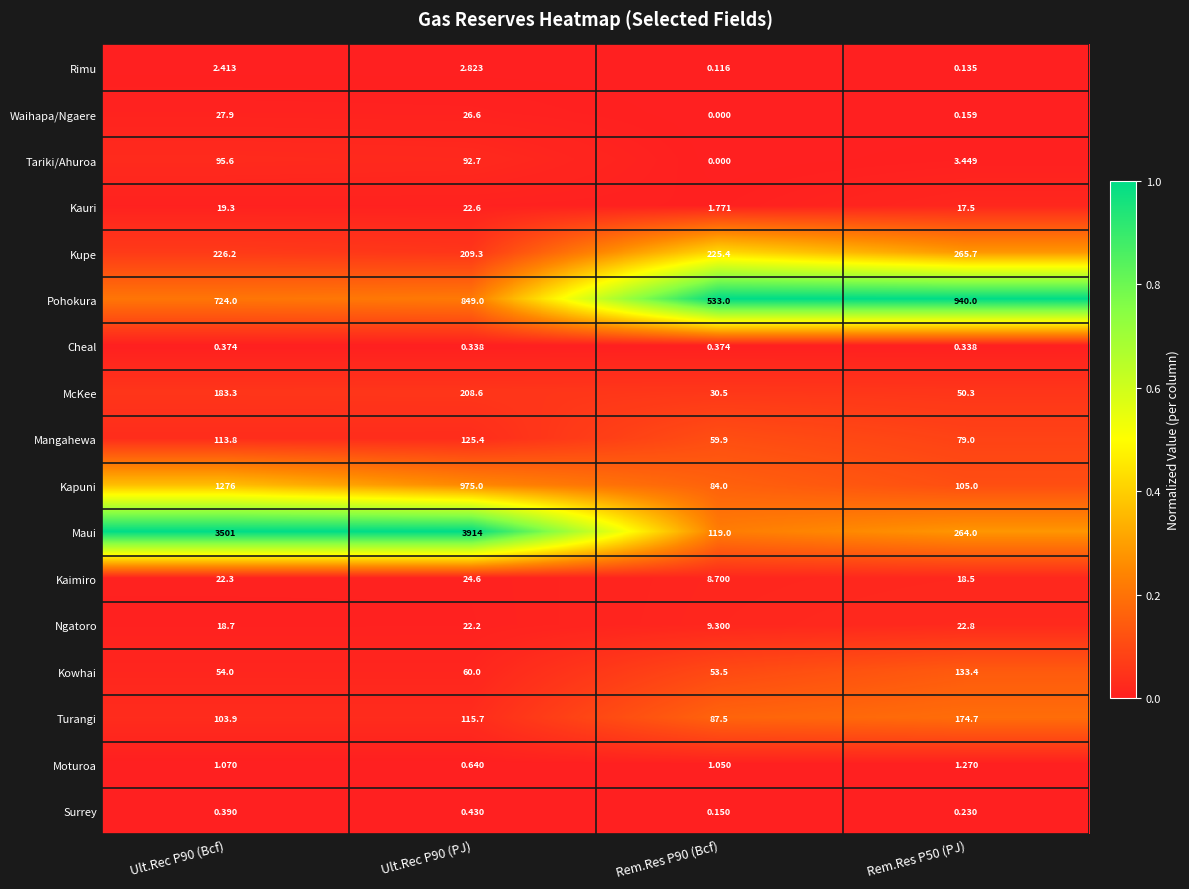

How many data points does each series have?

4